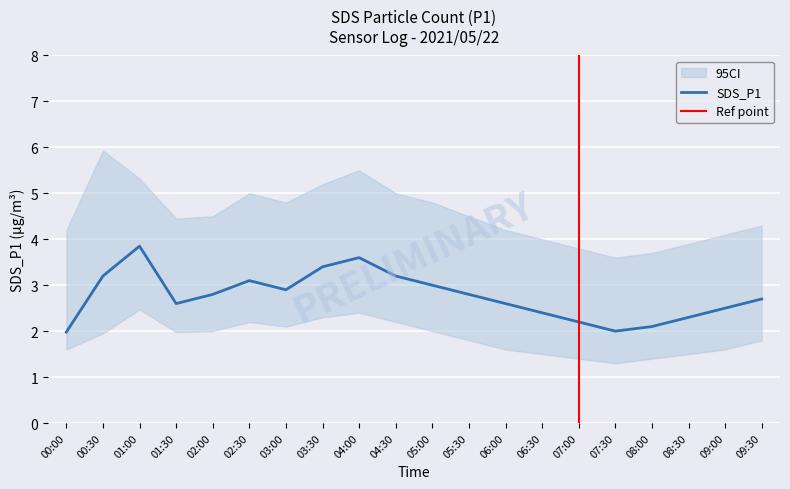

At which category does SDS_P1_lower reach its first local peak?

01:00